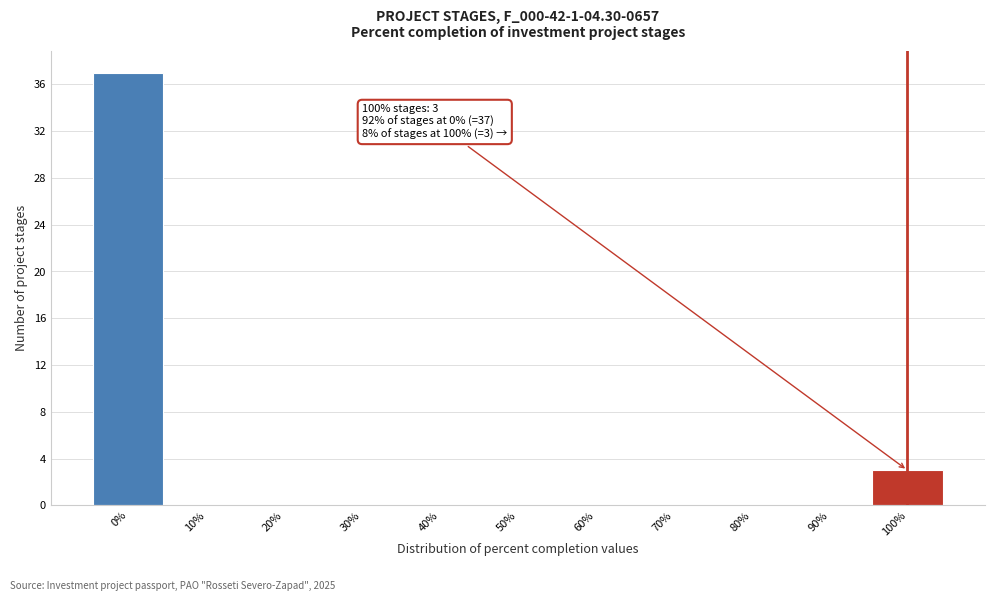

Which range on the x-axis has the tallest bar?

-5 to 5